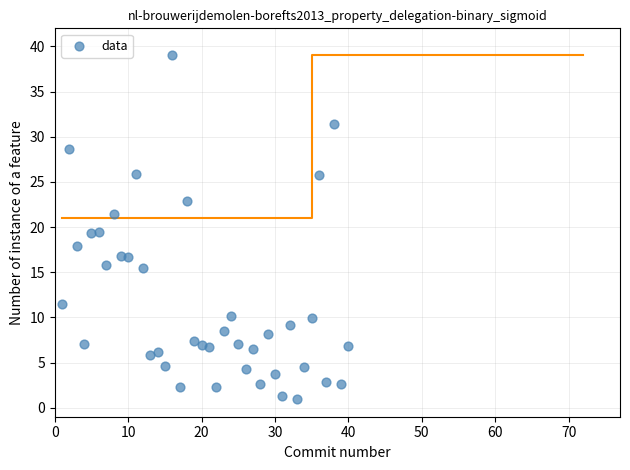

What is the range of Y values (max minus min)?

38.0